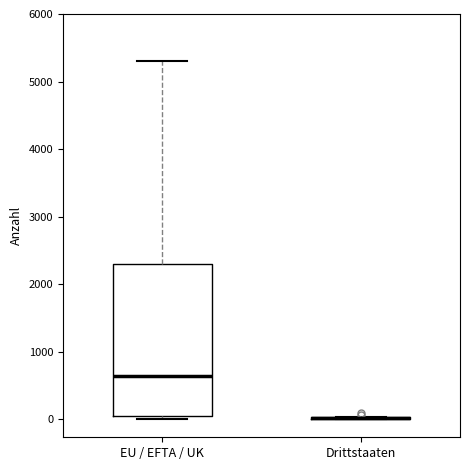

Reading left to right, transcribe this box plot: for each box, give where its median line is, the range the box spans, and where its two whiskers end, as read against the y-axis. The values are not printed on the chart, so give them approximately, as read against the axis.

EU / EFTA / UK: median 600, box 0 to 2300, whiskers 0 (just below the box's lower edge) to 5300
Drittstaaten: box collapsed to a line at 0, whiskers 0 to 0